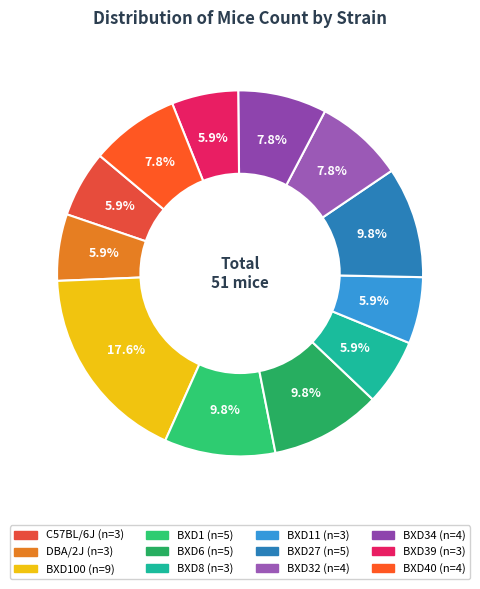

Count the number of slices in the pie.

12